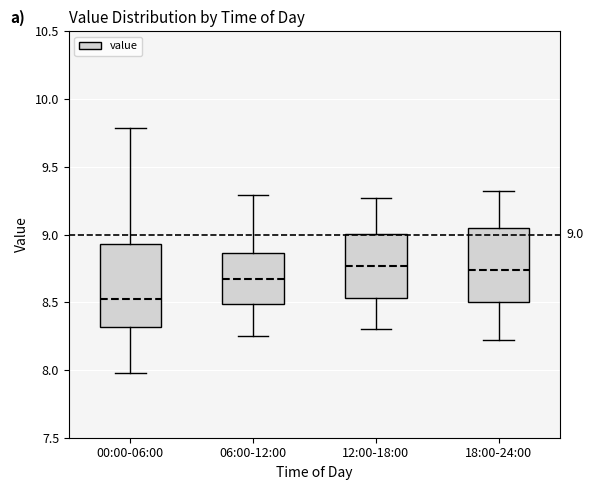

Which box is the tallest, from its lower edge to its upper edge?

00:00-06:00